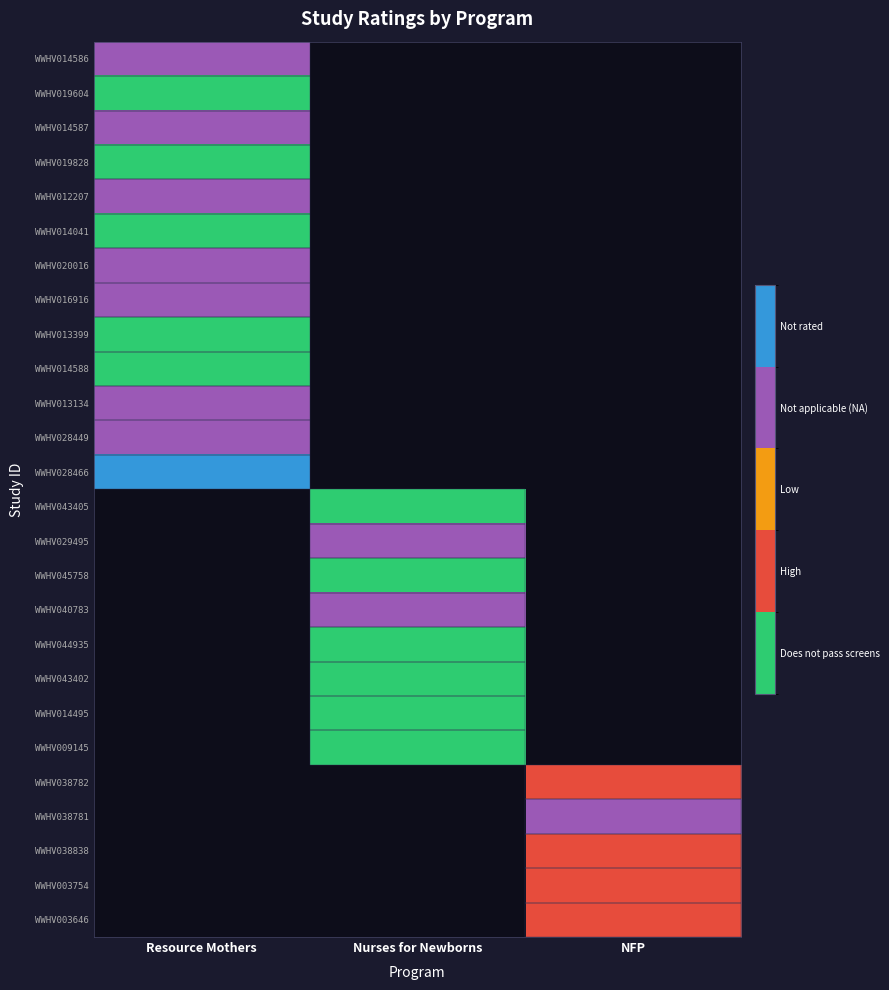

How many series are shown in this chart?

26